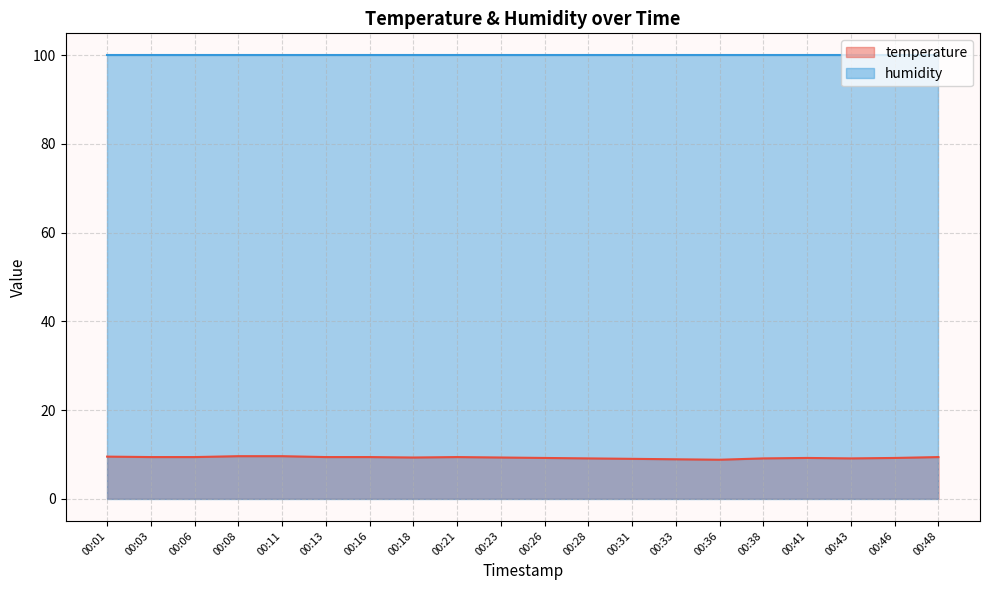

What is the sum of all values?

185.3